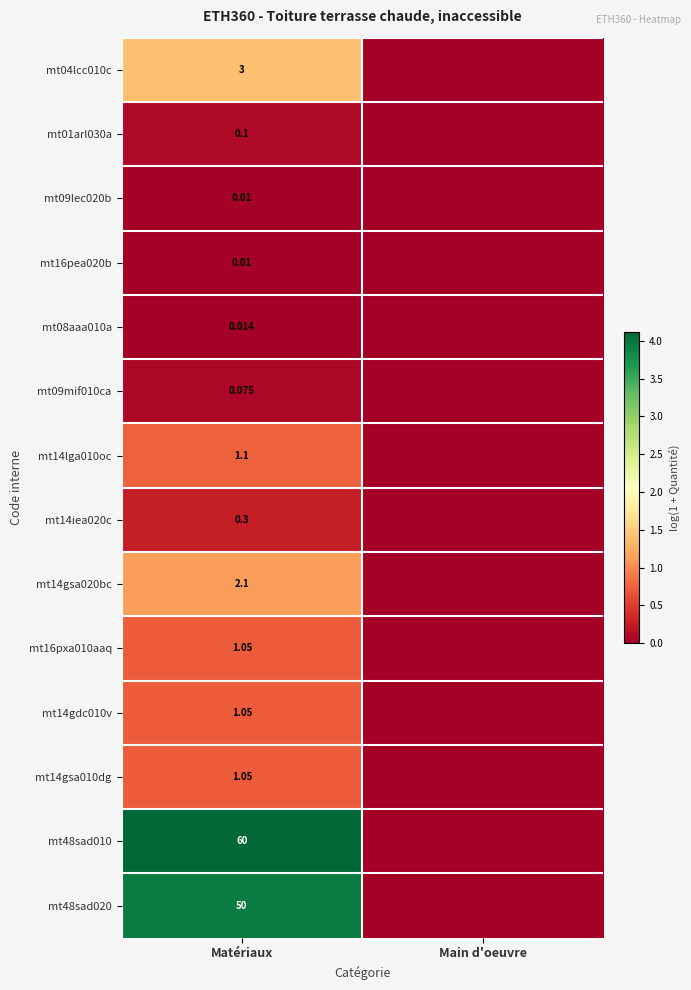

Is the value of mt14gdc010v at Matériaux greater than the value of mt48sad020 at Matériaux?

No